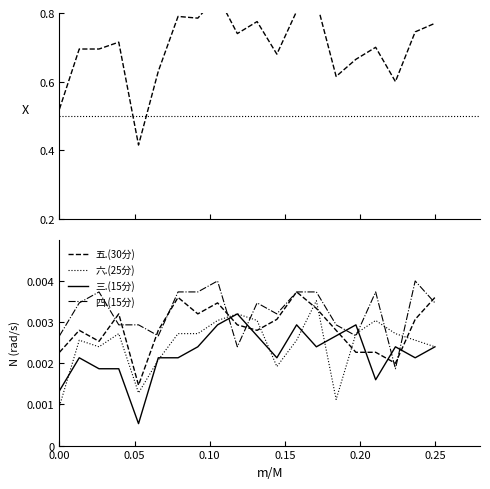

Which series ends up on top after the final intersection of 三.(15分) and 四.(15分)?

四.(15分)